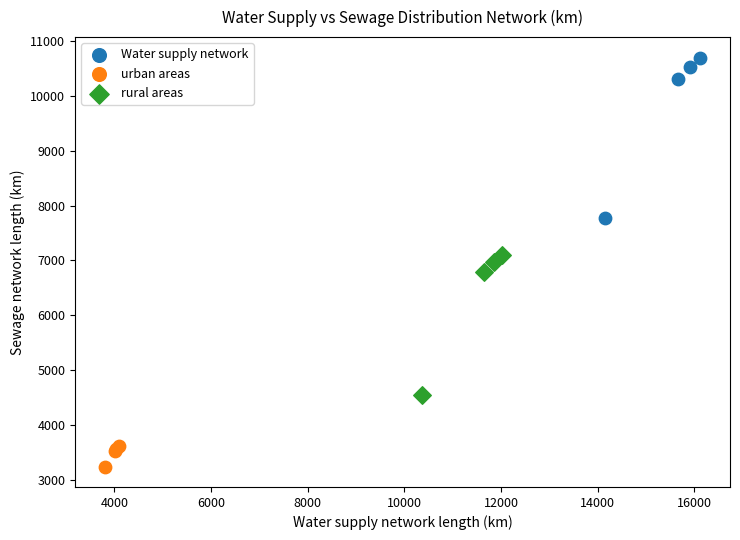

Which series reaches the minimum Y coordinate?

urban areas